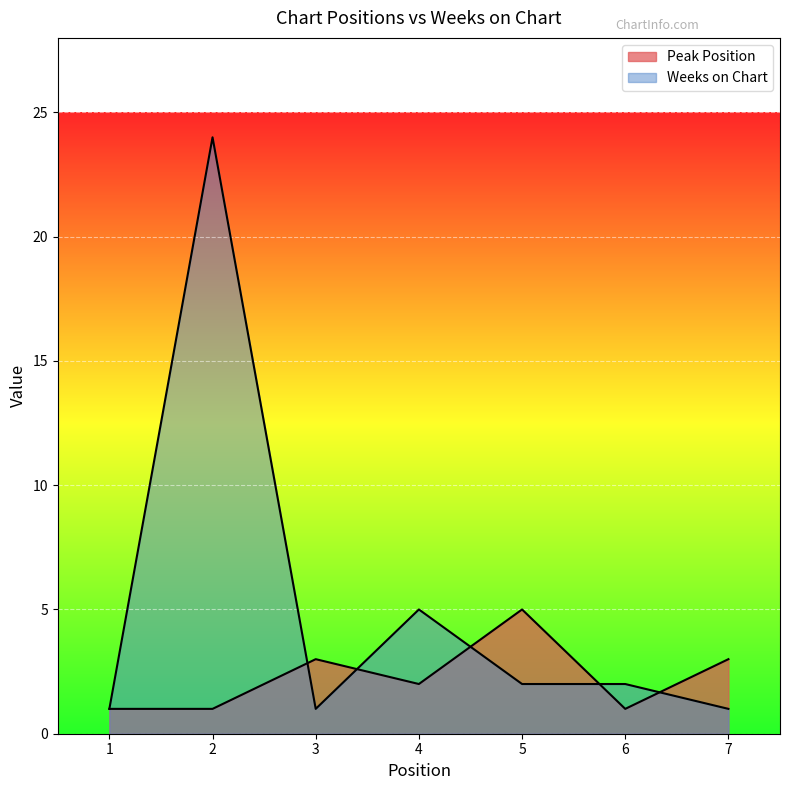

Rank the series by their maximum value, from lowest to highest.

Peak Position, Weeks on Chart